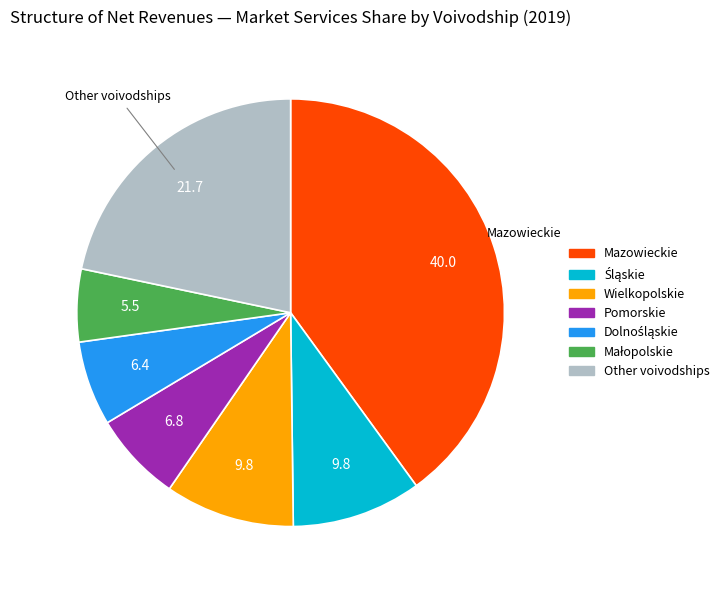

Does any single category account for the majority?

No